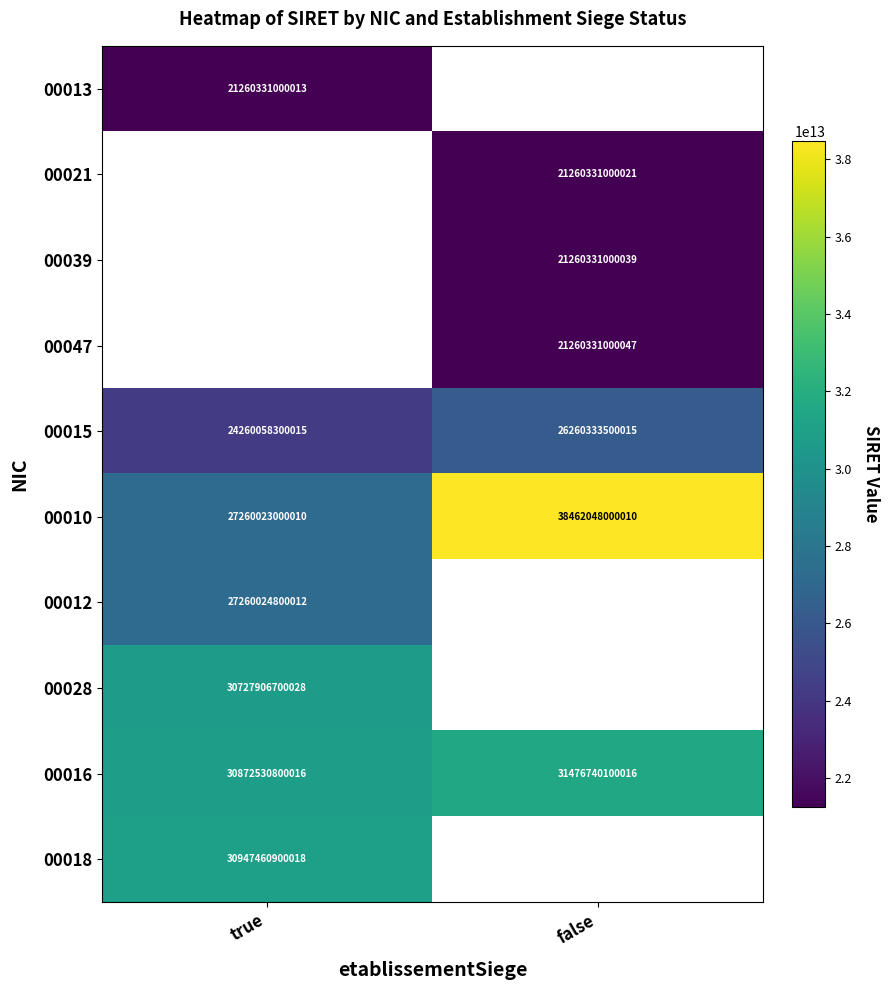

How many categories are shown in the chart?

2